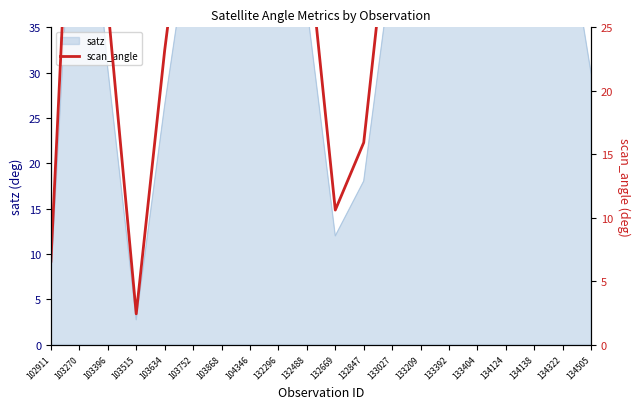

What is the sum of the values at 103868 and 132488?

83.5